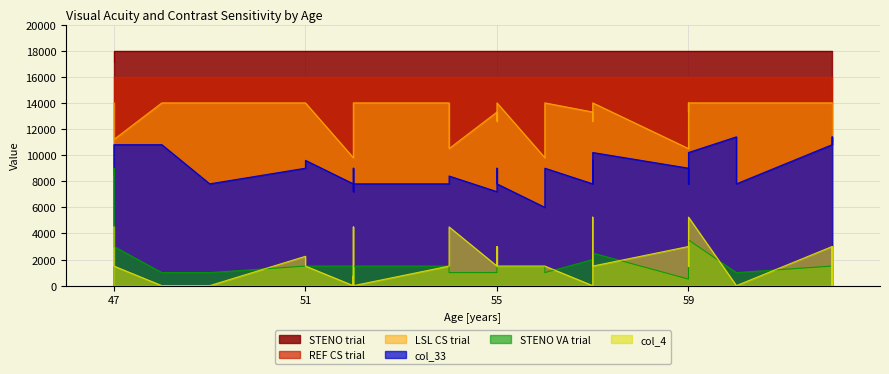

What is the maximum value shown in the chart?

18000